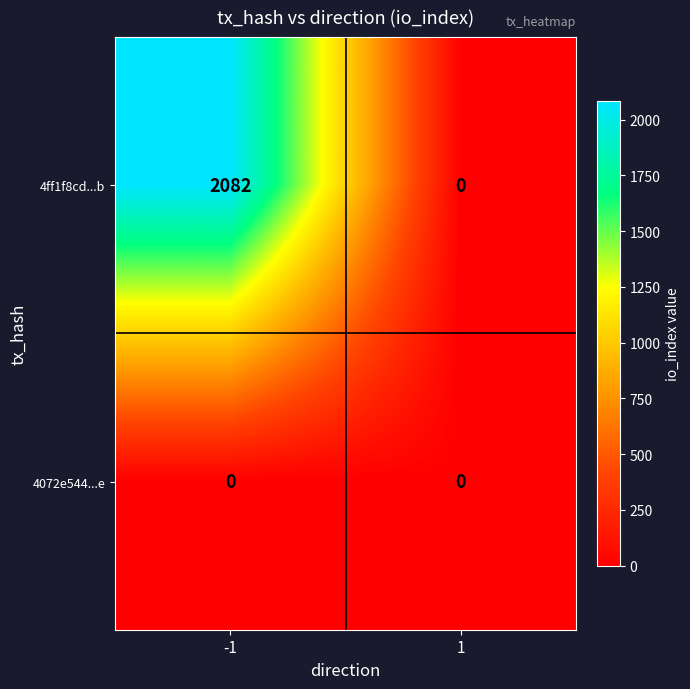

Rank the series by their average value, from highest to lowest.

4ff1f8cd...b, 4072e544...e